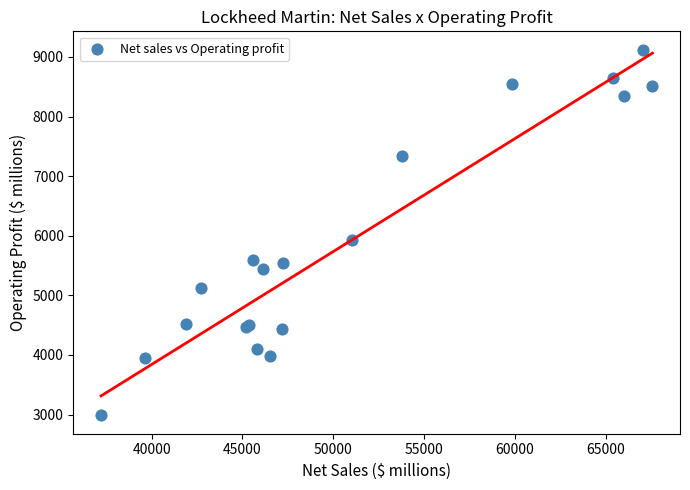

What Y value in the scatter plot is closest to 6054?

5921